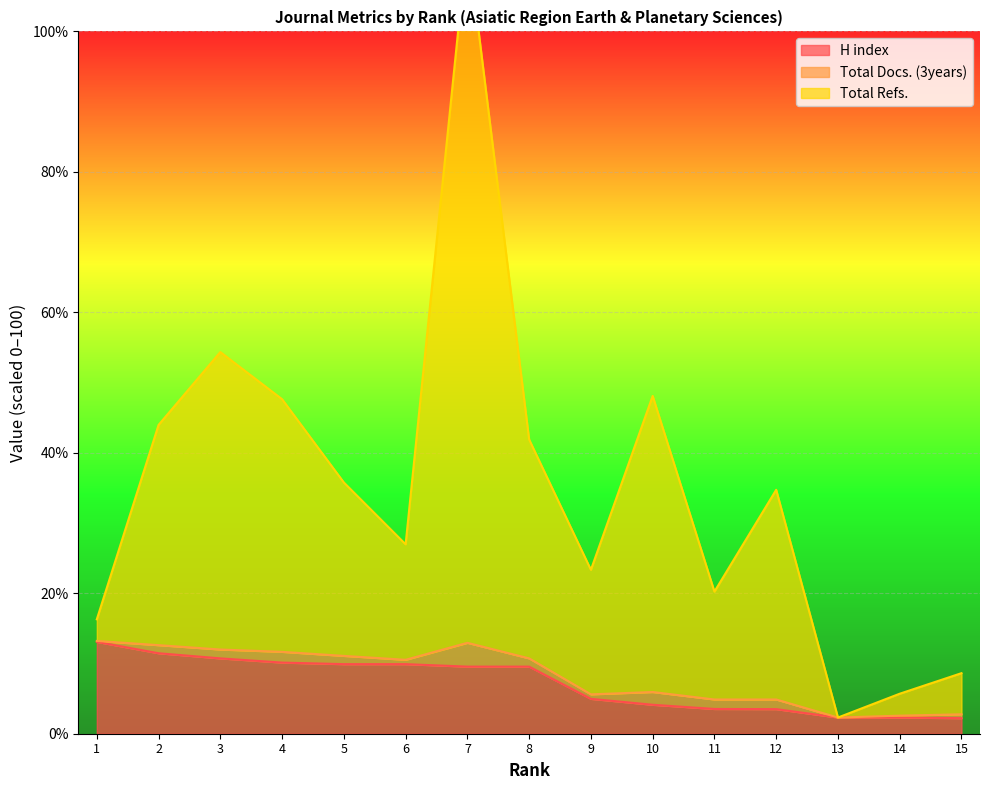

Between 3 and 12, which series saw the biggest shift?

Total Refs.